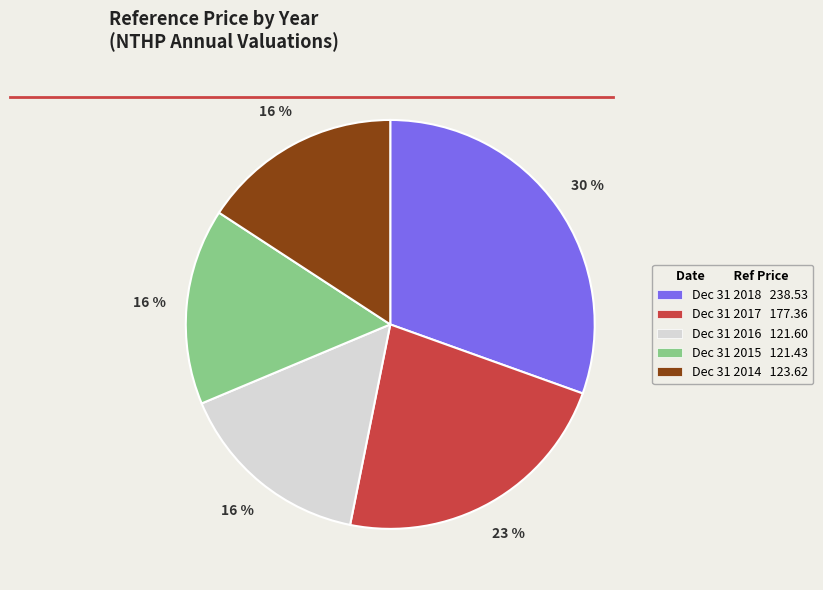

To the nearest percent, what is the average slice percentage?

20%